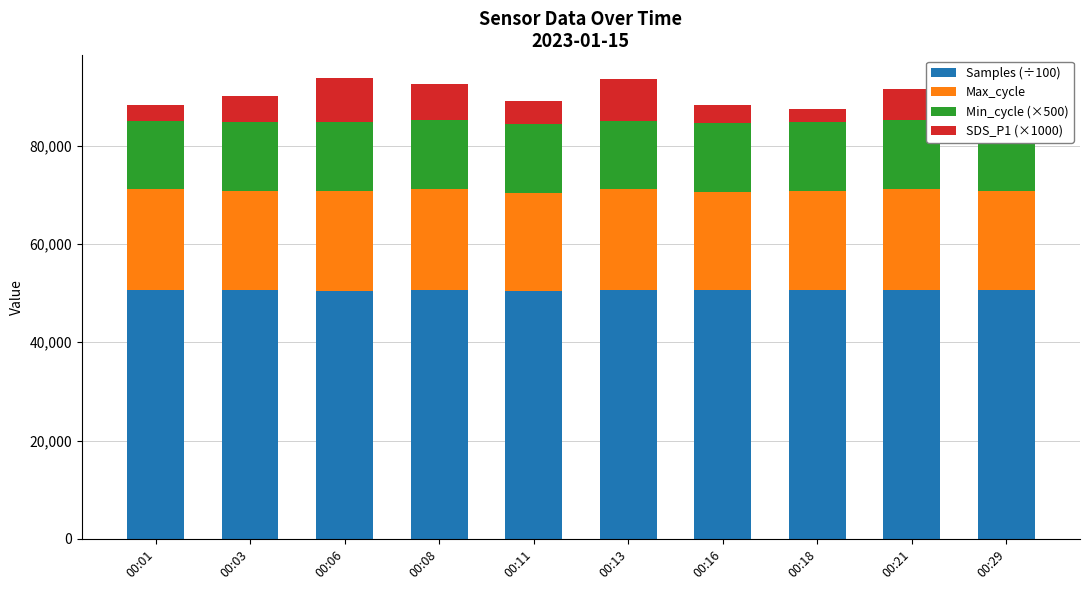

At which category is the sum across all series the highest?

00:06